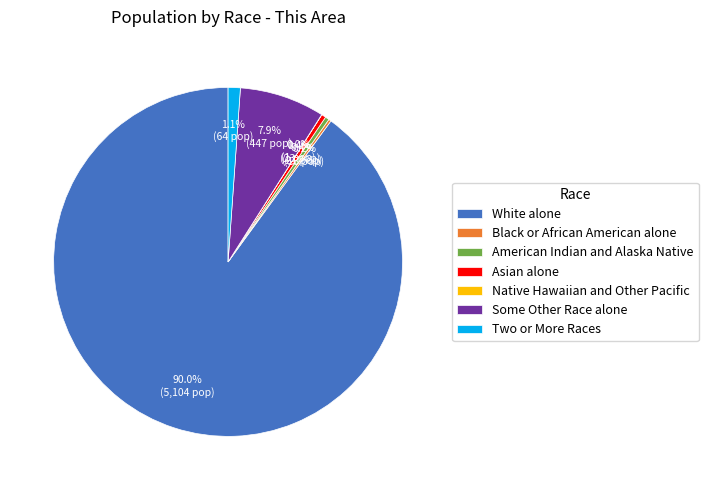

Is the sum of White alone and Two or More Races greater than half?

Yes